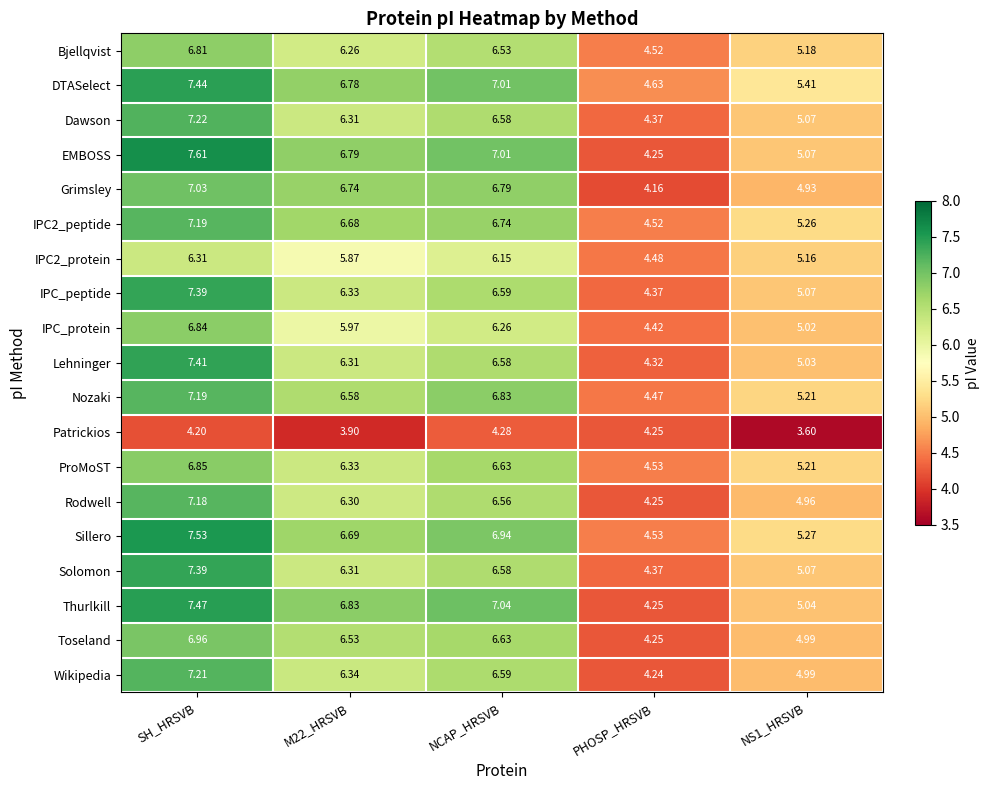

At how many categories does at least one series exceed 4?

5